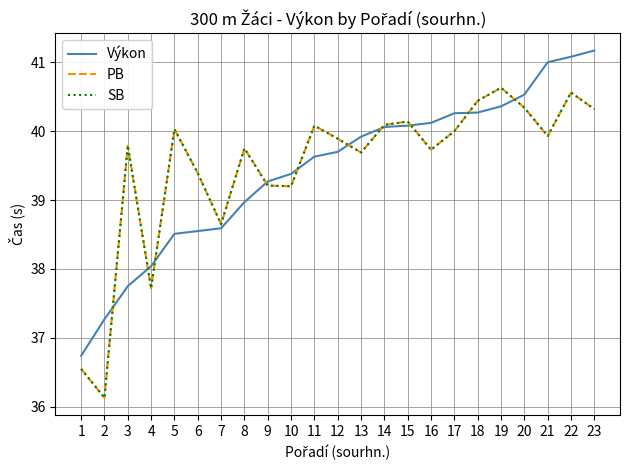

What is the lowest value of the SB series?

36.1